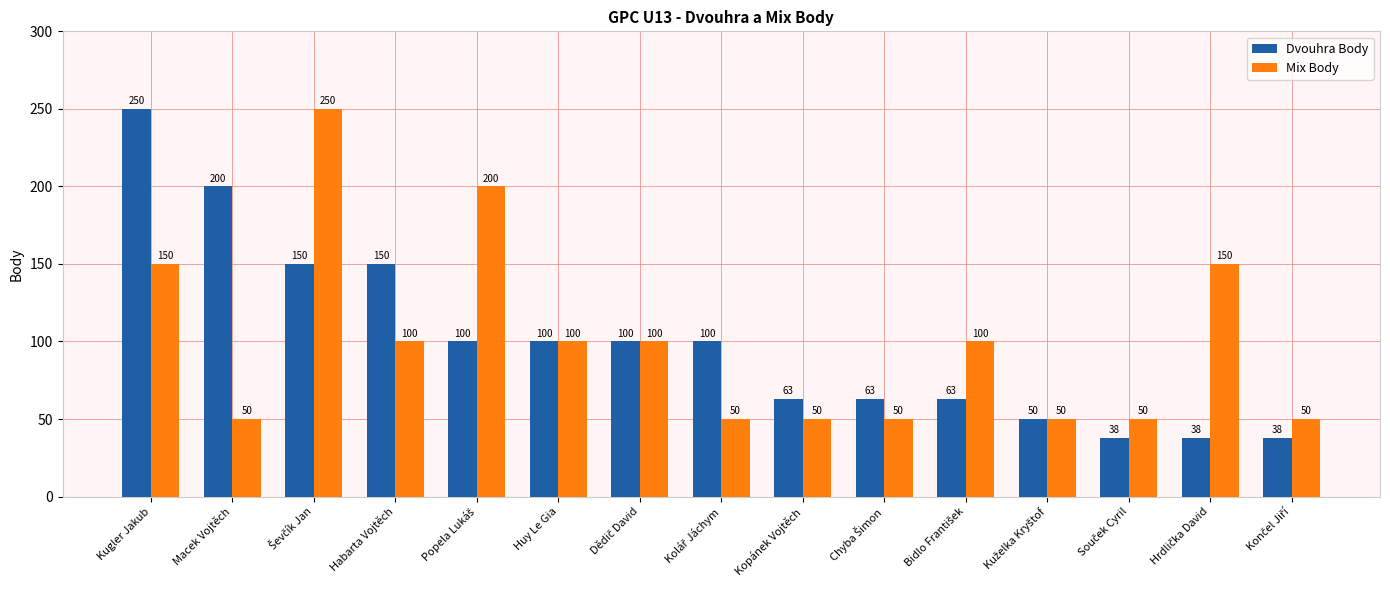

True or false: Dvouhra Body has a value of 100 at Huy Le Gia.

True